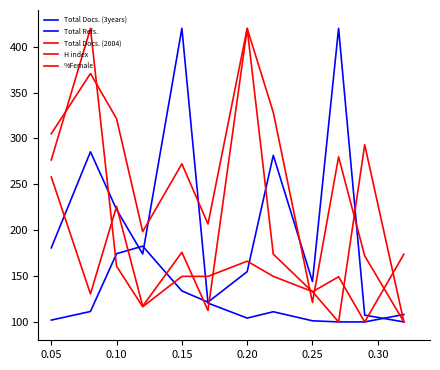

Where does the Total Docs. (2004) series first go above 175?

0.05